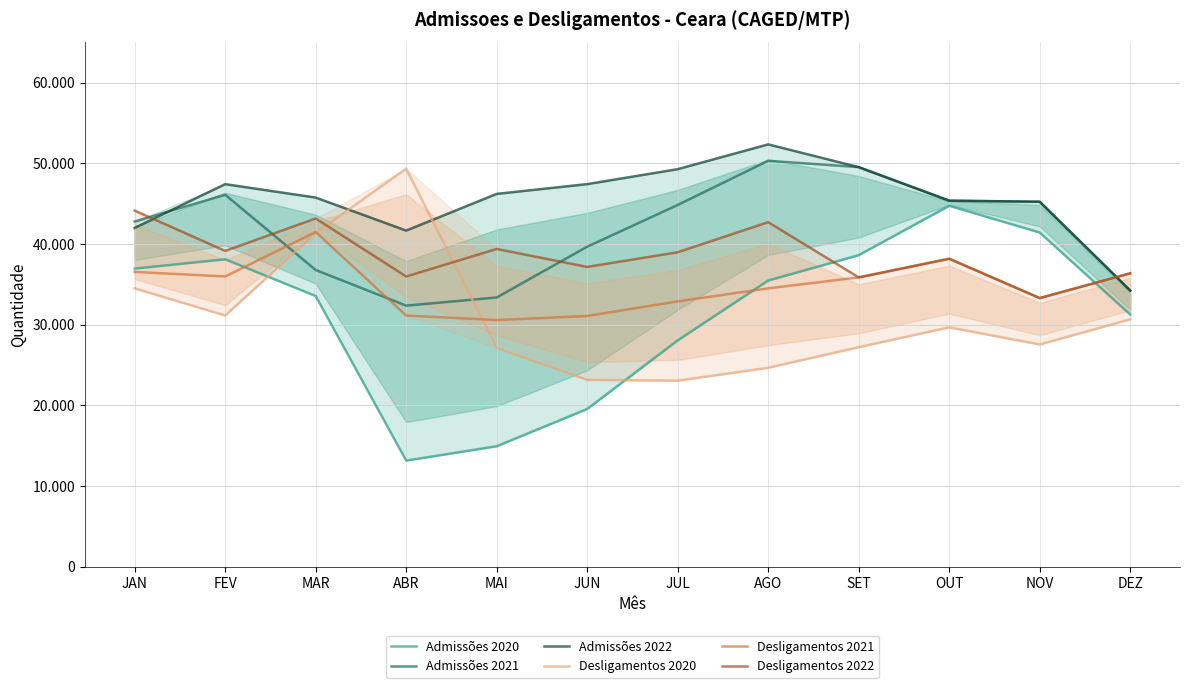

What position from the right is JUN?

7